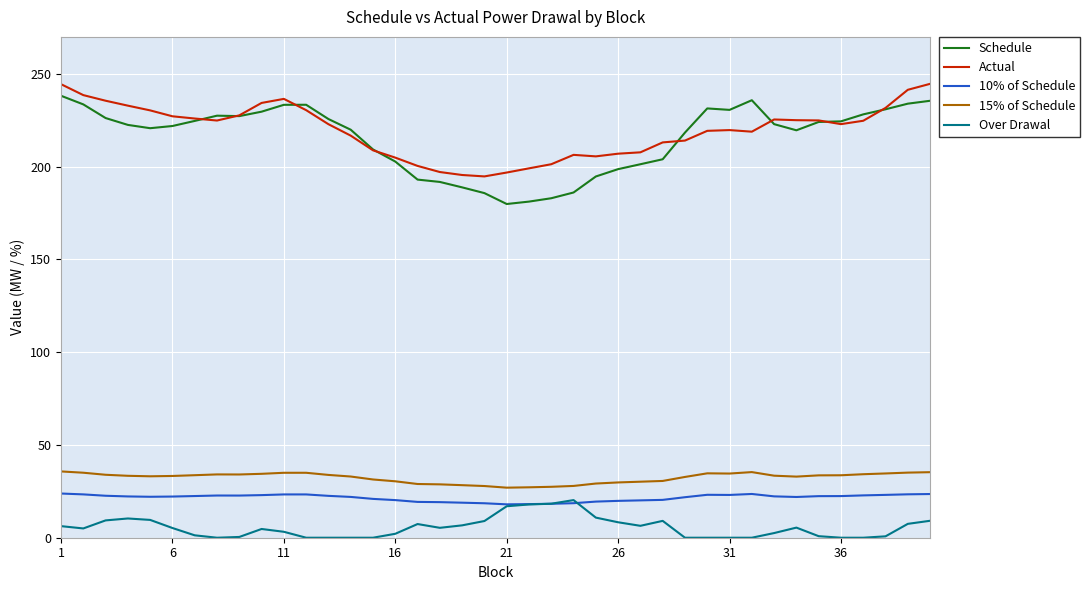

True or false: Over Drawal and Schedule cross at least once.

False